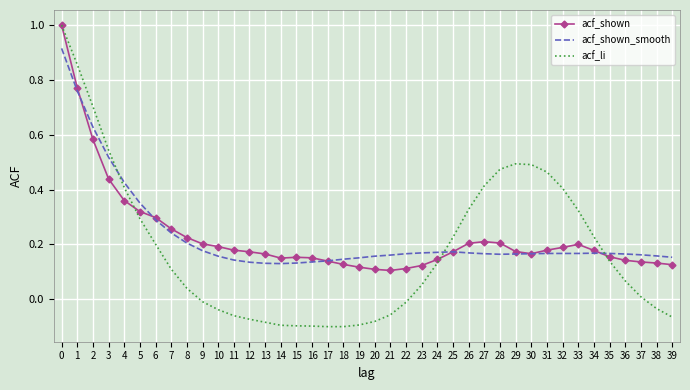

What are all the series names shown in the legend?

acf_shown, acf_shown_smooth, acf_li